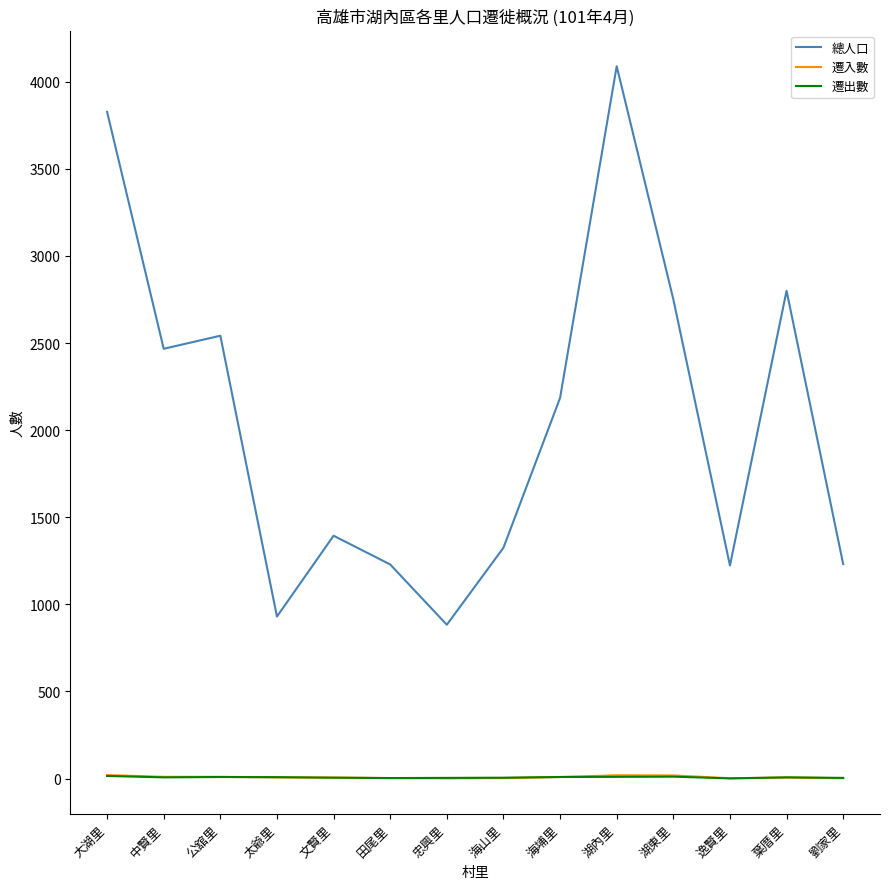

What is the difference between the 遷入數 values at 逸賢里 and 海埔里?

7